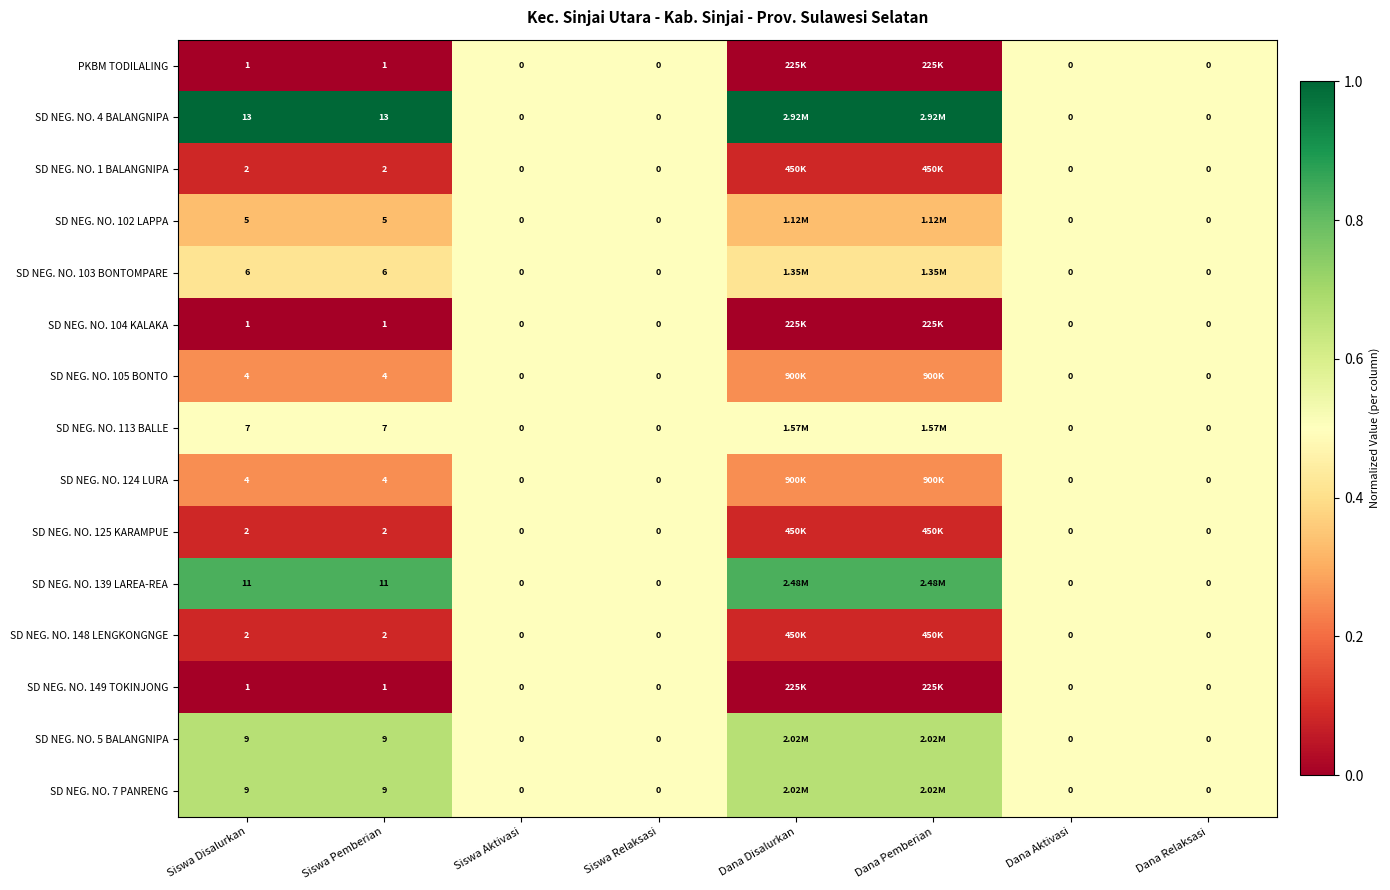

Is the value of SD NEG. NO. 103 BONTOMPARE at Siswa Disalurkan greater than the value of SD NEG. NO. 125 KARAMPUE at Siswa Disalurkan?

Yes